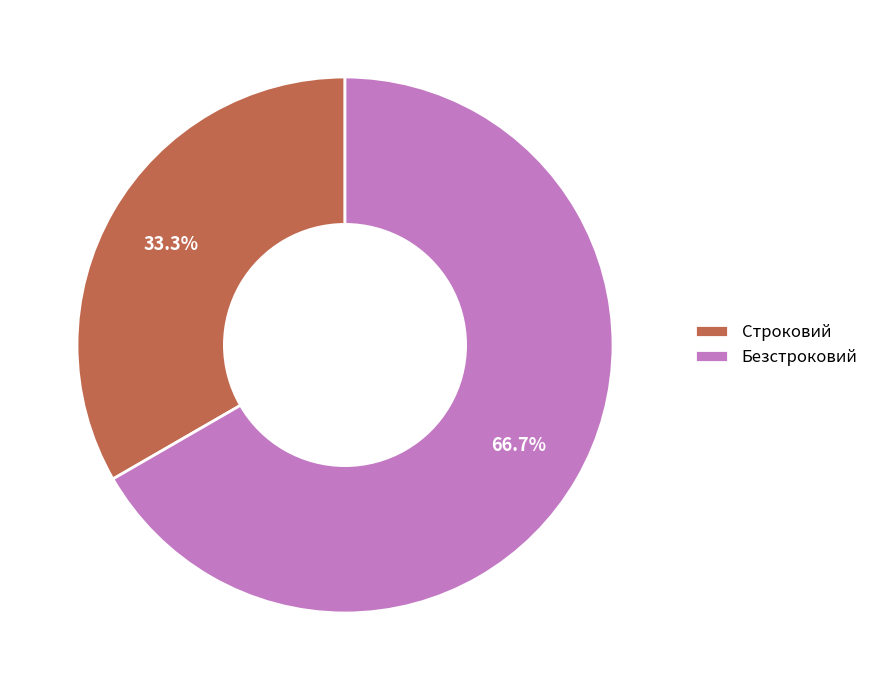

To the nearest percent, what is the average slice percentage?

50%